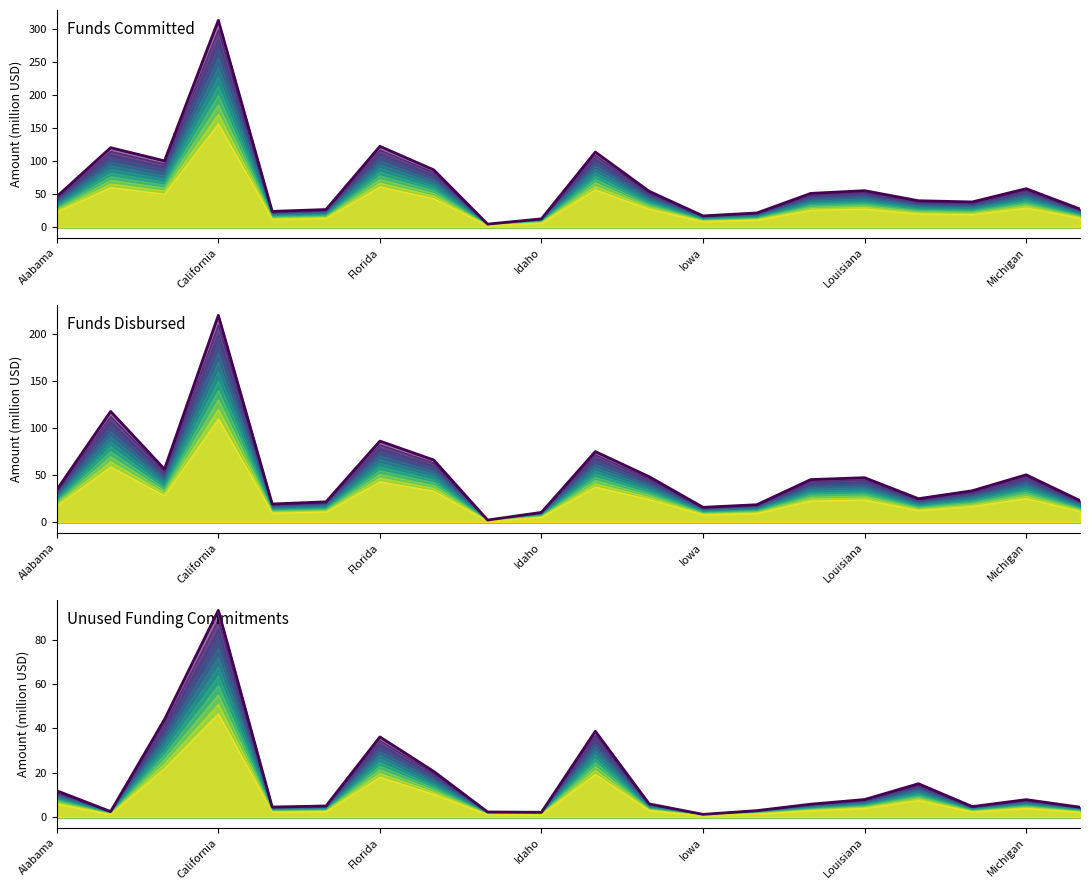

Which series changed the most between Georgia and Illinois?

Funds Committed